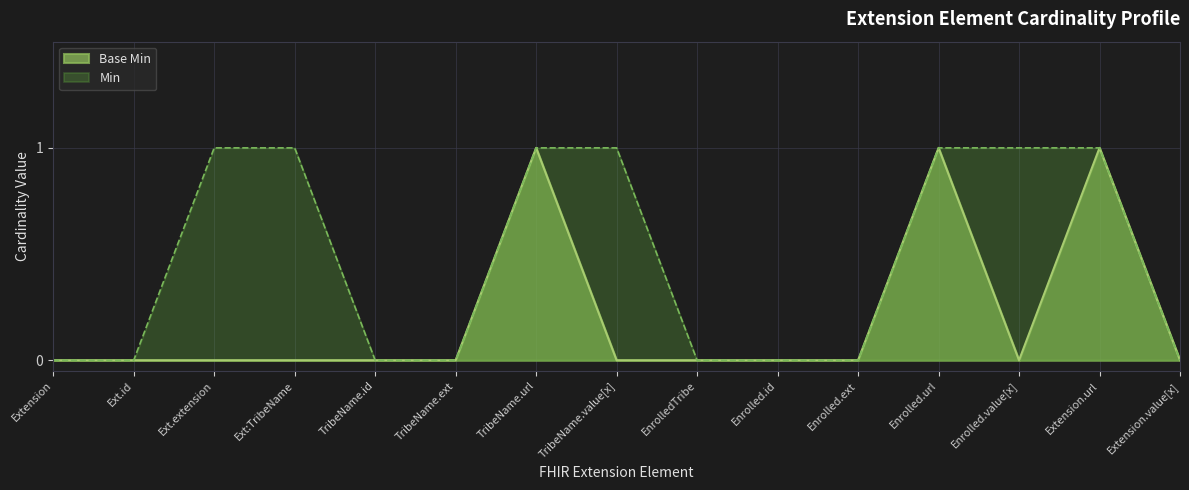

What is the difference between the maximum and second lowest values?

1